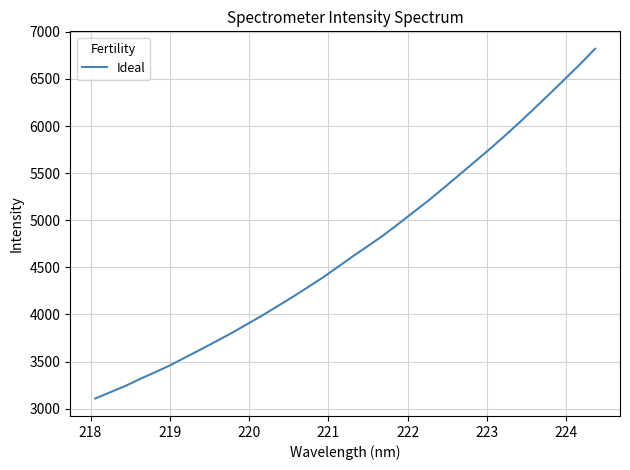

How many lines are shown in the chart?

1